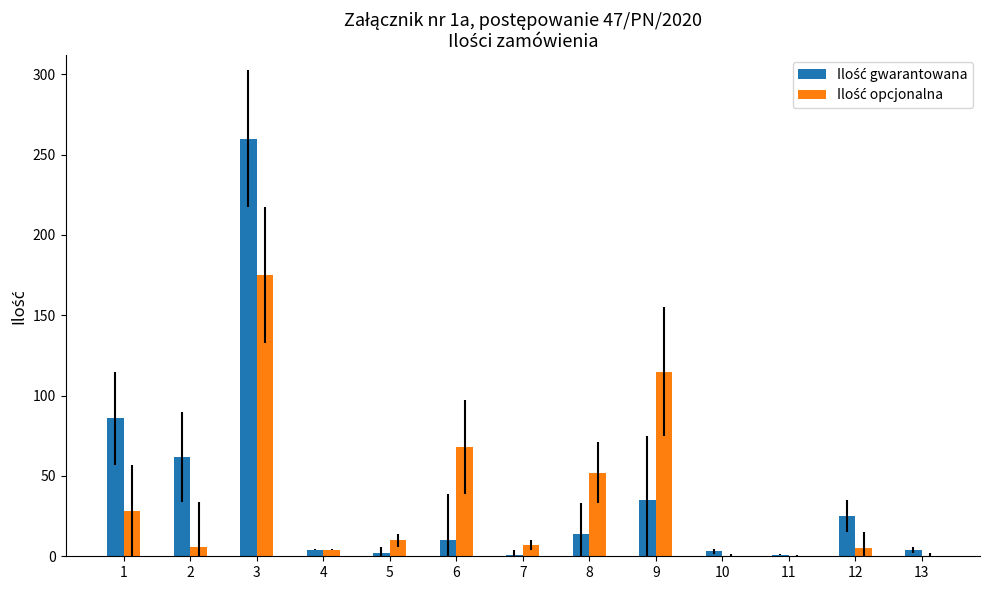

At which category is the sum across all series the highest?

3